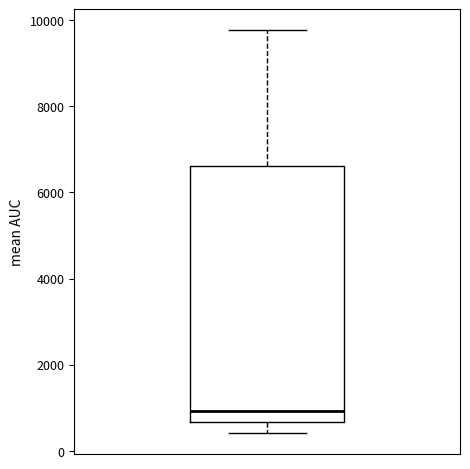

Transcribe this box plot: give where the median line is, the range the box spans, and where the two whiskers end, as read against the y-axis. The values are not printed on the chart, so give them approximately, as read against the axis.

median 1000, box 600 to 6600, whiskers 400 to 9800